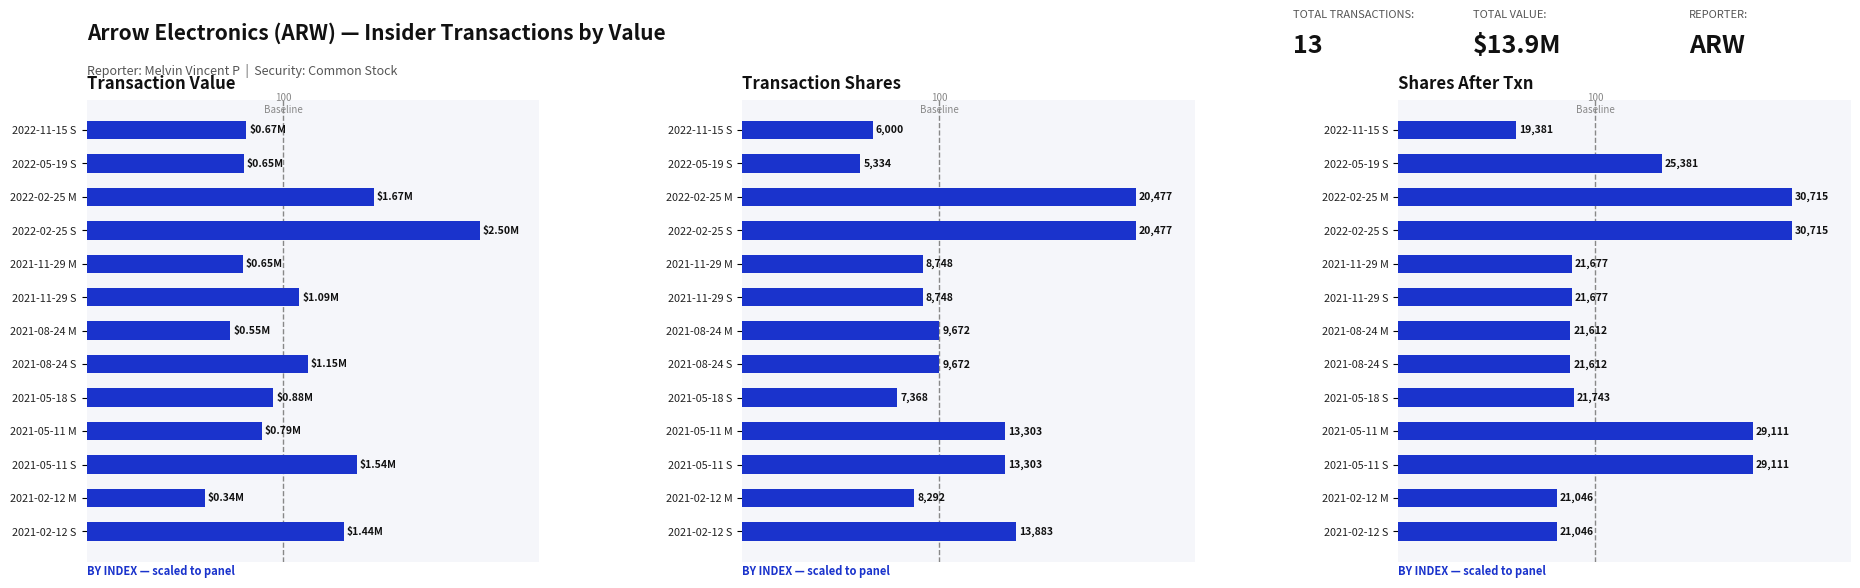

What position from the right is 2021-02-12 M?

2